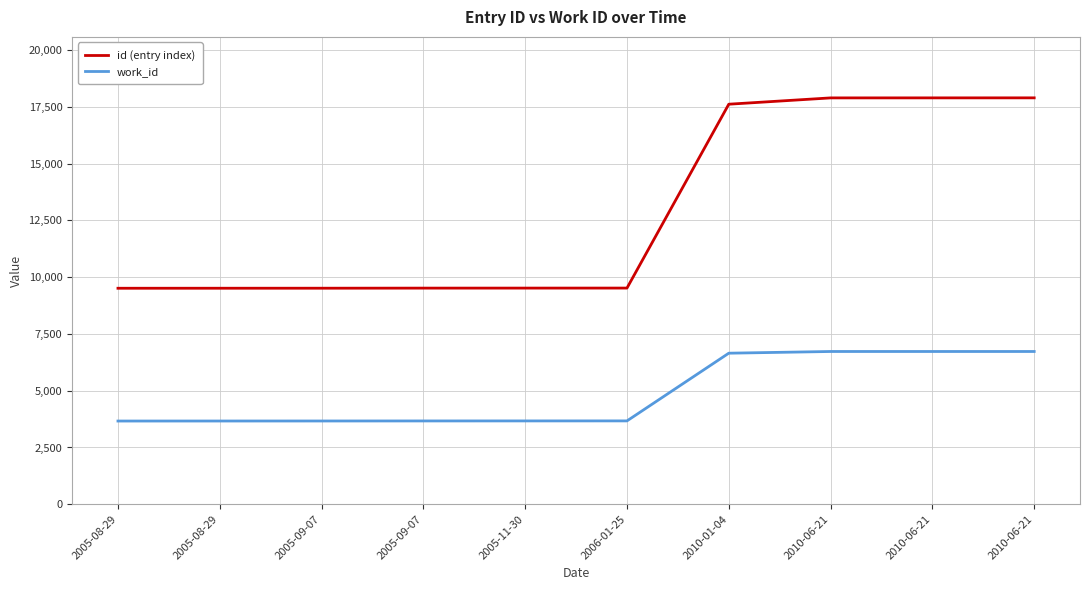

Reading left to right, extract all data points from this chart.

id (entry index): 9510	9511	9512	9516	9517	9518	17613	17891	17892	17893
work_id: 3664	3665	3666	3668	3669	3670	6651	6726	6726	6726